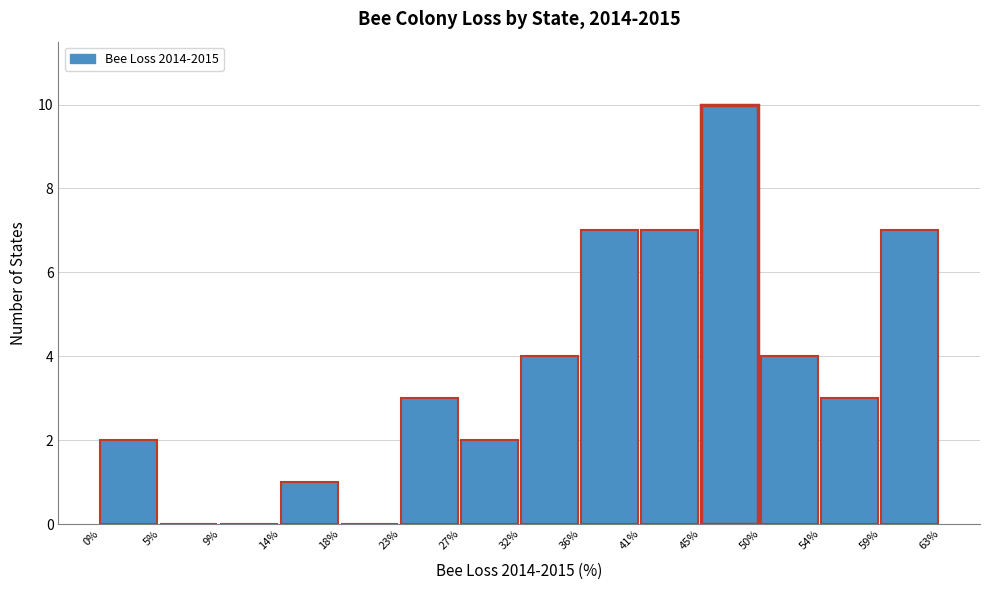

Which range on the x-axis has the tallest bar?

45% to 50%